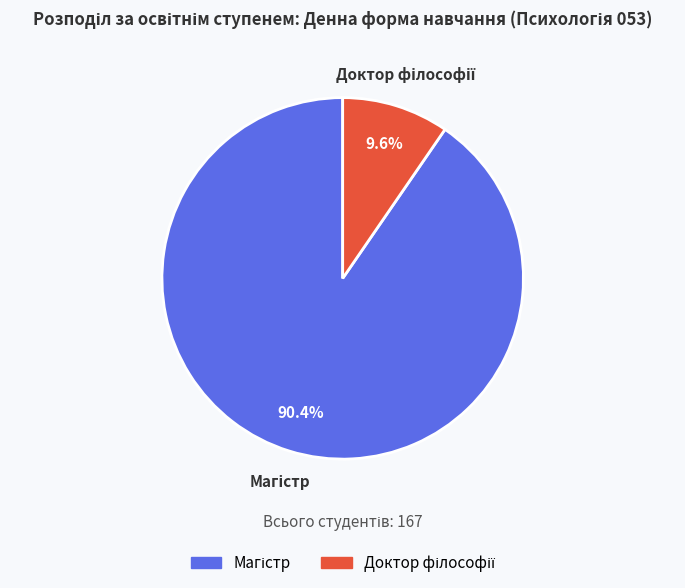

Does any single category account for the majority?

Yes